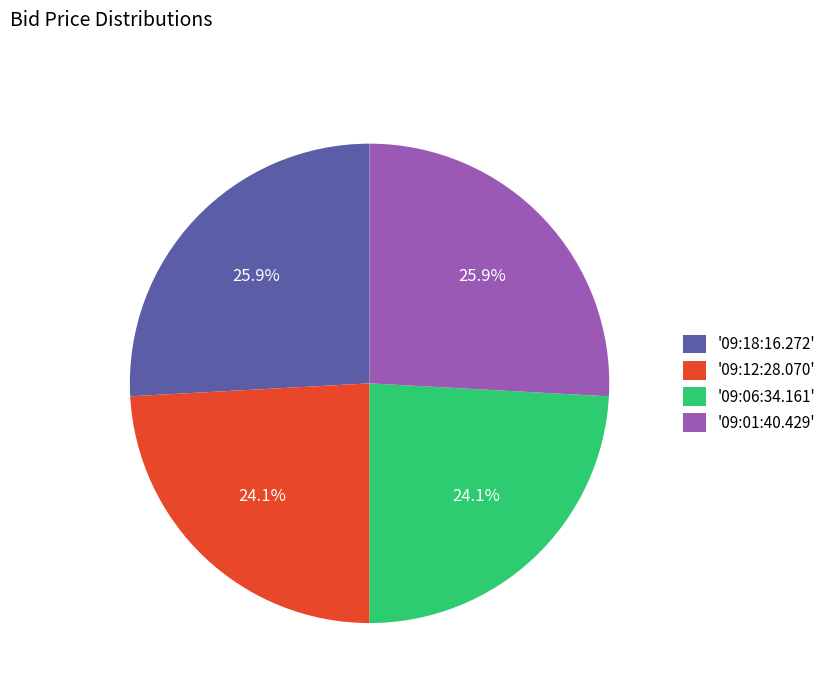

Does '09:06:34.161' account for over 50% of the chart?

No